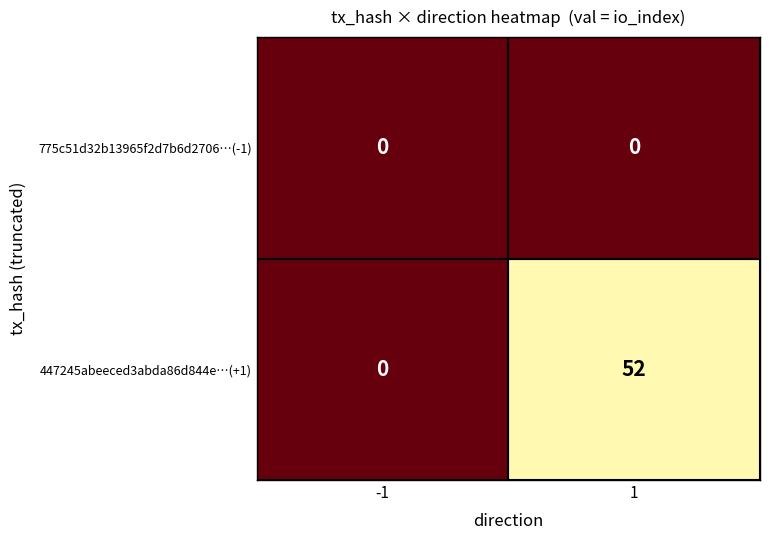

At which category does the chart reach its peak across all series?

1